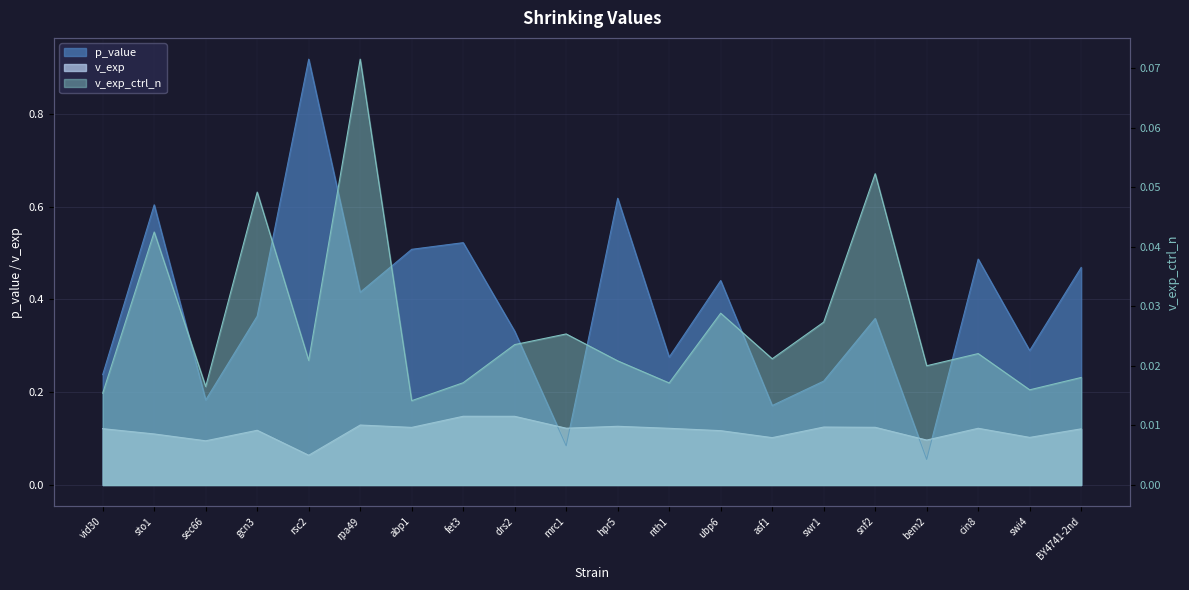

How many lines are shown in the chart?

3